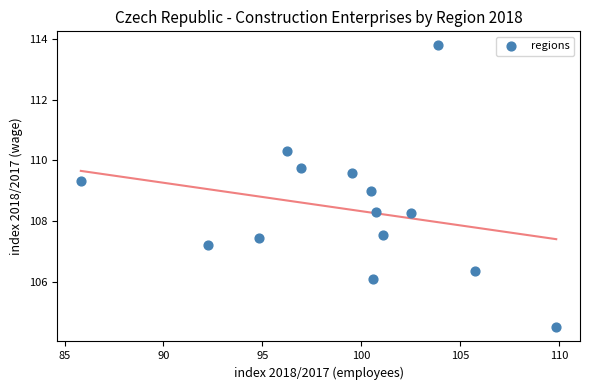

What is the range of Y values (max minus min)?

9.3